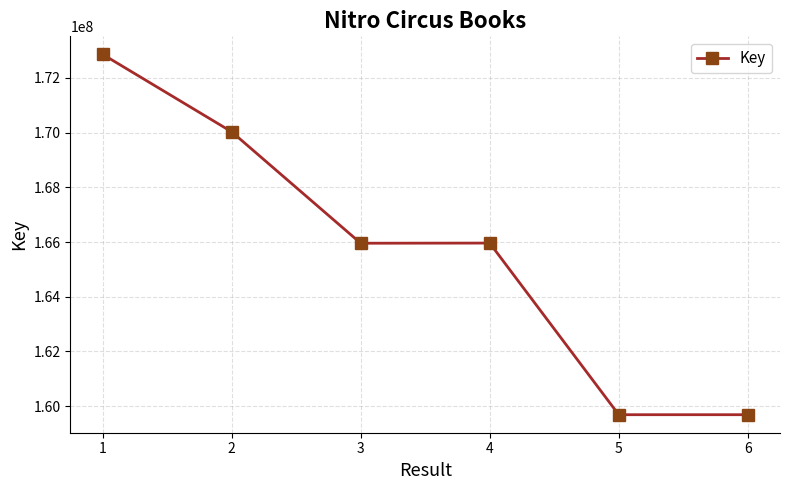

How many series are shown in this chart?

1